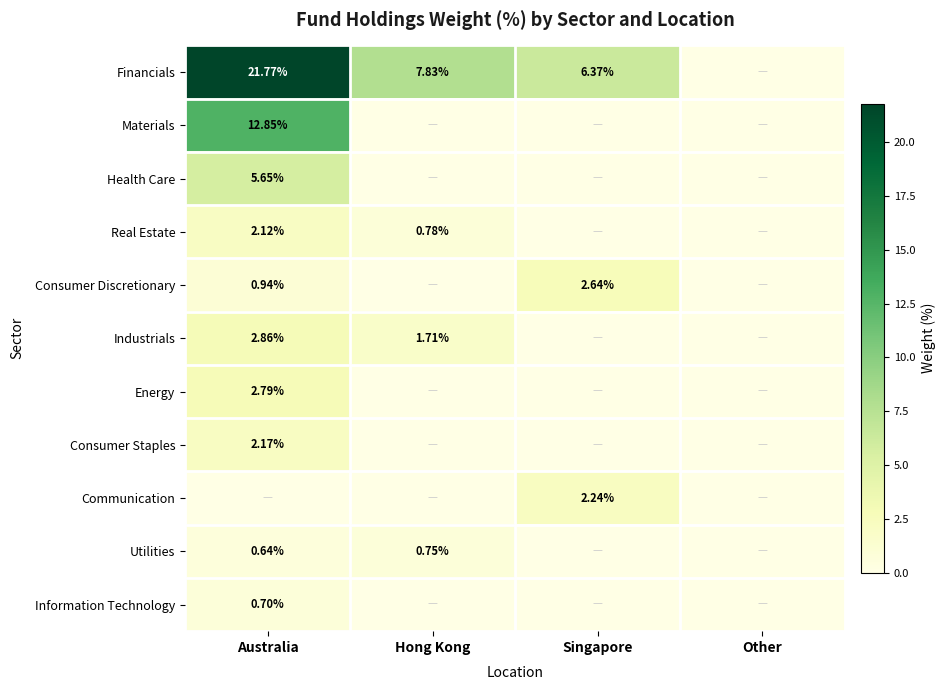

What is the average value of the Utilities series?

0.3